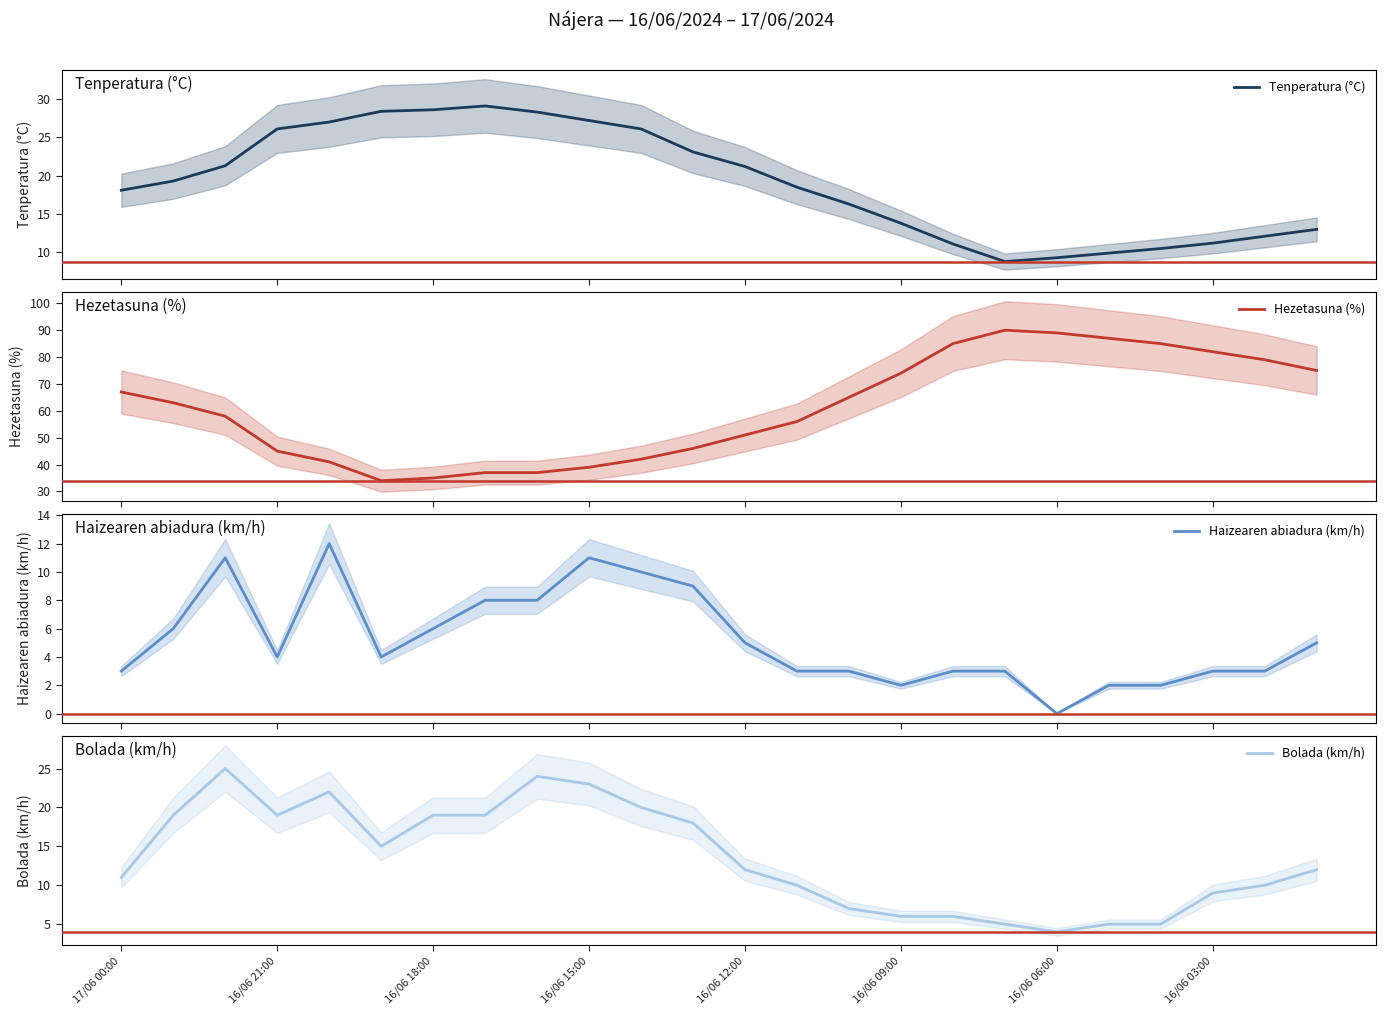

Reading right to left, list all the values displayed in this chart.

Tenperatura (°C): 13.0	12.1	11.2	10.5	9.9	9.3	8.8	11.1	13.8	16.3	18.5	21.2	23.1	26.1	27.2	28.3	29.1	28.6	28.4	27.0	26.1	21.3	19.3	18.1
Hezetasuna (%): 75.0	79.0	82.0	85.0	87.0	89.0	90.0	85.0	74.0	65.0	56.0	51.0	46.0	42.0	39.0	37.0	37.0	35.0	34.0	41.0	45.0	58.0	63.0	67.0
Haizearen abiadura (km/h): 5.0	3.0	3.0	2.0	2.0	0.0	3.0	3.0	2.0	3.0	3.0	5.0	9.0	10.0	11.0	8.0	8.0	6.0	4.0	12.0	4.0	11.0	6.0	3.0
Bolada (km/h): 12.0	10.0	9.0	5.0	5.0	4.0	5.0	6.0	6.0	7.0	10.0	12.0	18.0	20.0	23.0	24.0	19.0	19.0	15.0	22.0	19.0	25.0	19.0	11.0